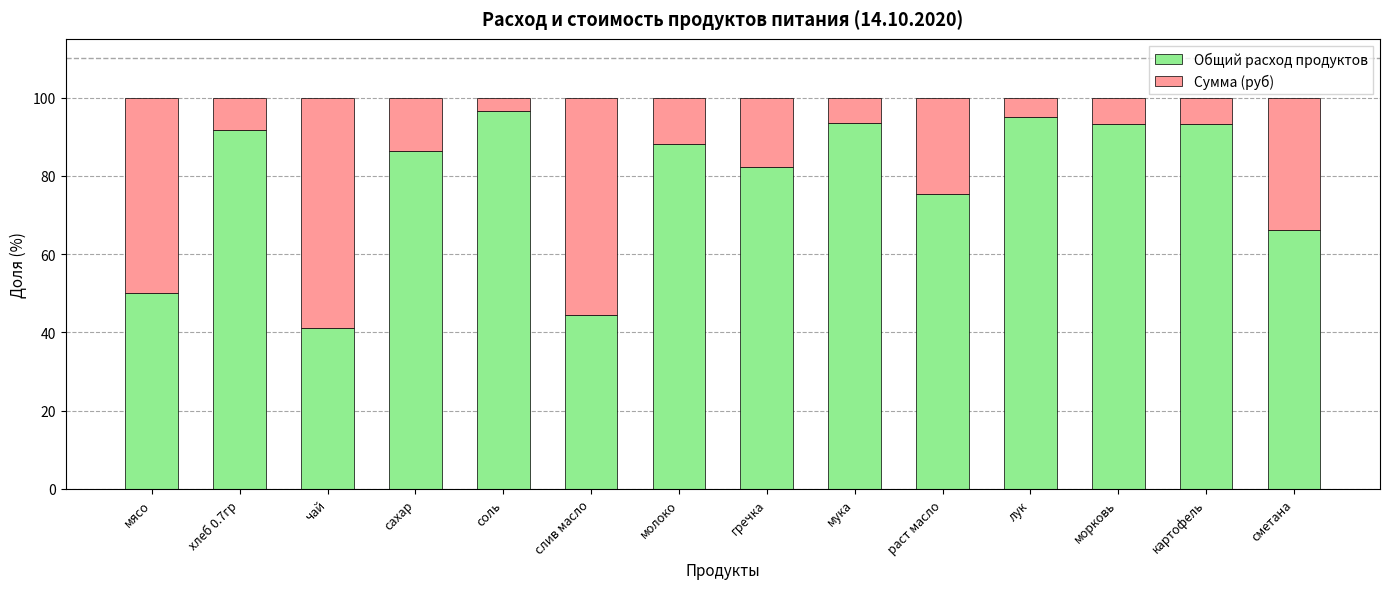

Which category has the lowest value in the Общий расход продуктов series?

чай